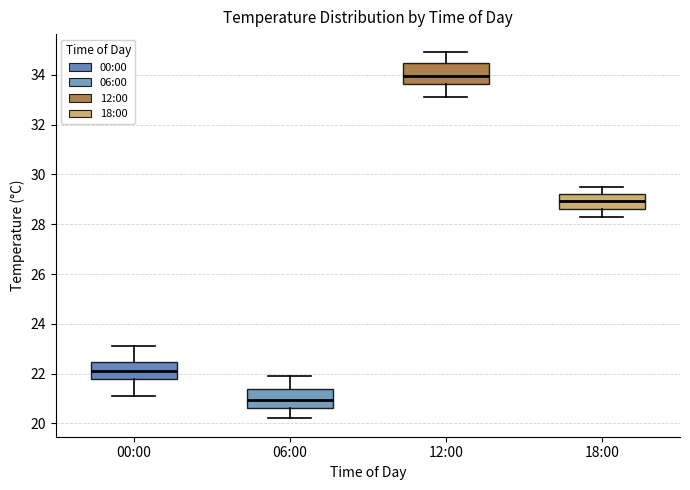

Which box has the lowest median line?

06:00